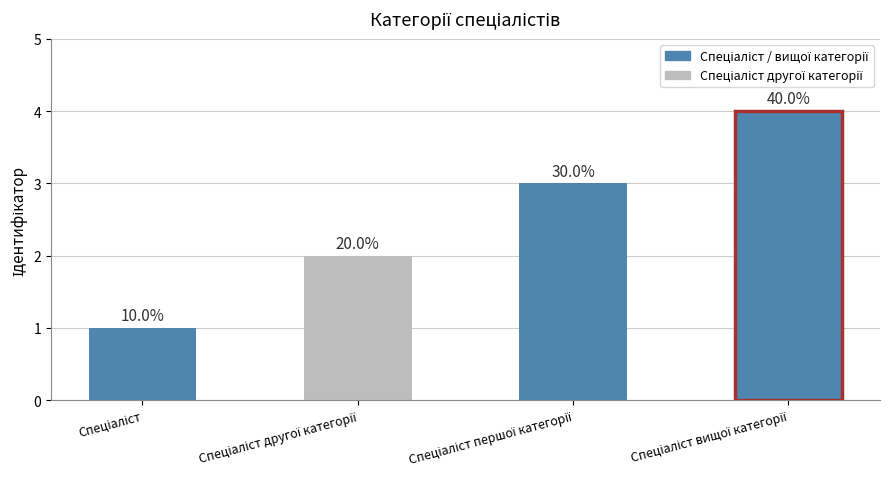

The value at Спеціаліст is 1. True or false?

True